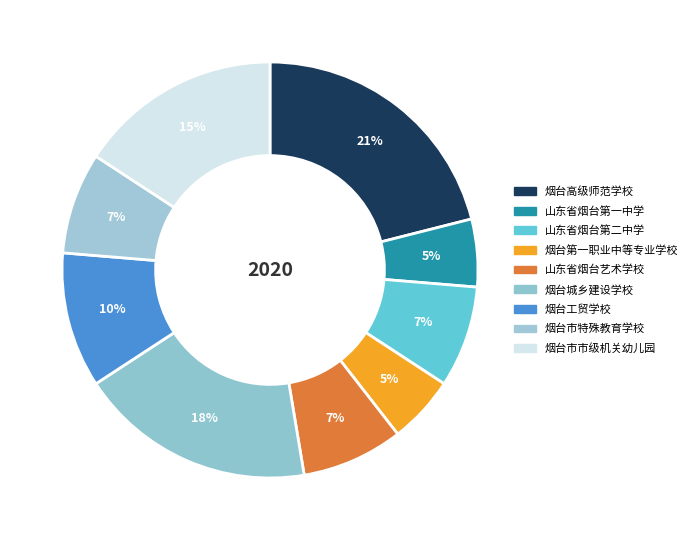

What percentage is the 烟台第一职业中等专业学校 slice, to the nearest percent?

5%